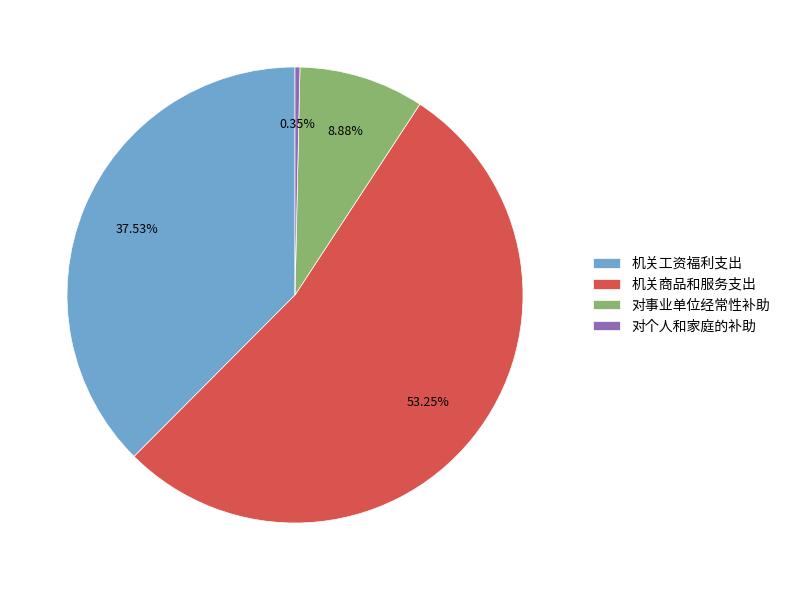

Is 机关工资福利支出 the majority of the pie?

No